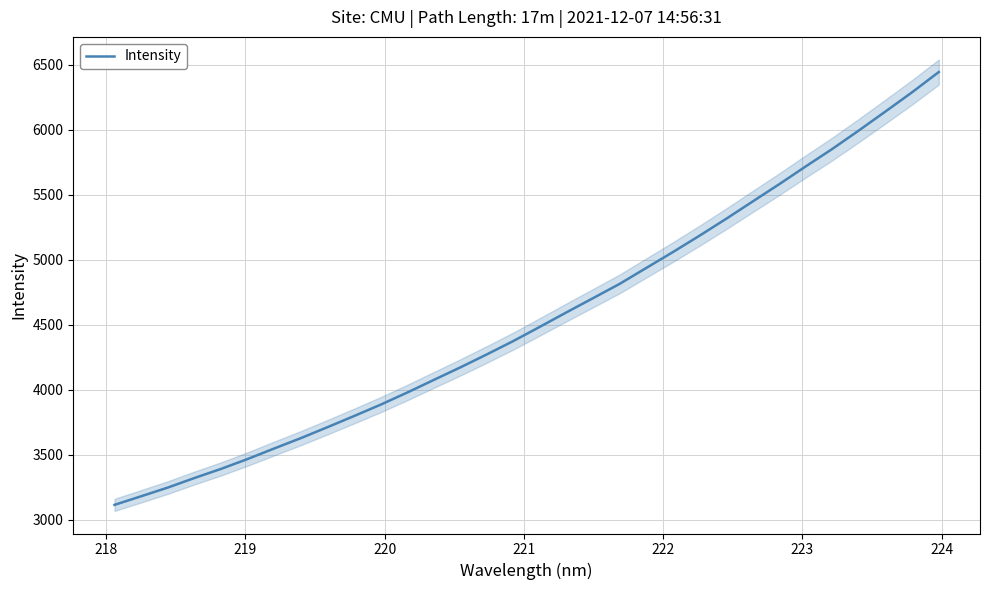

What is the lowest value of the Intensity series?

3113.2